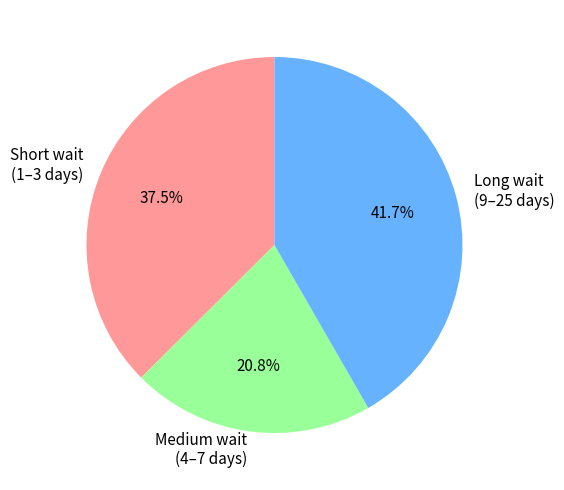

What is the ratio of the value at Long wait (9–25 days) to the value at Medium wait (4–7 days)?

2.0